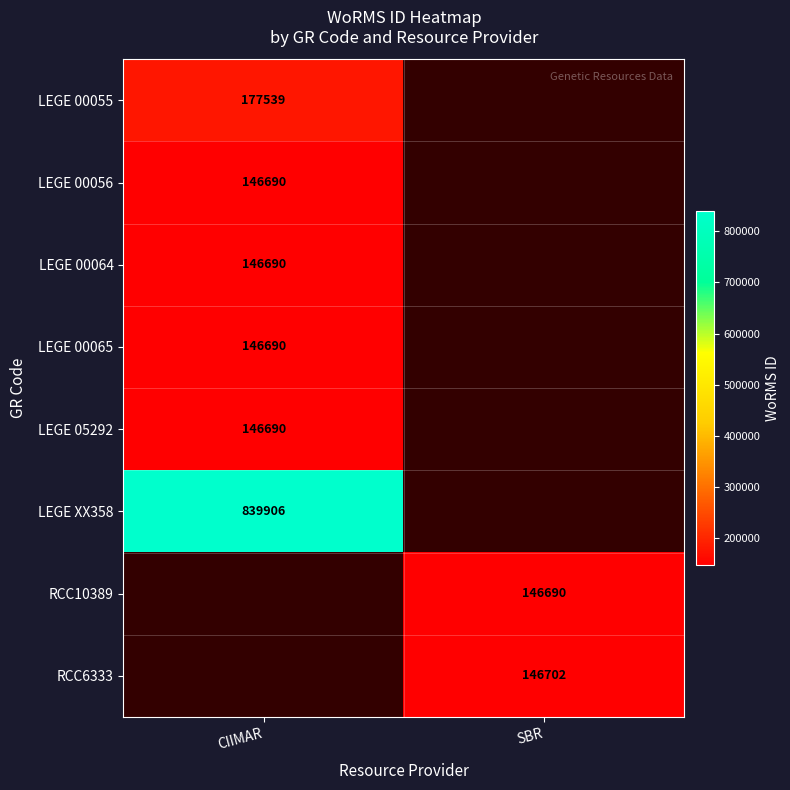

At how many categories does at least one series exceed 390338?

1